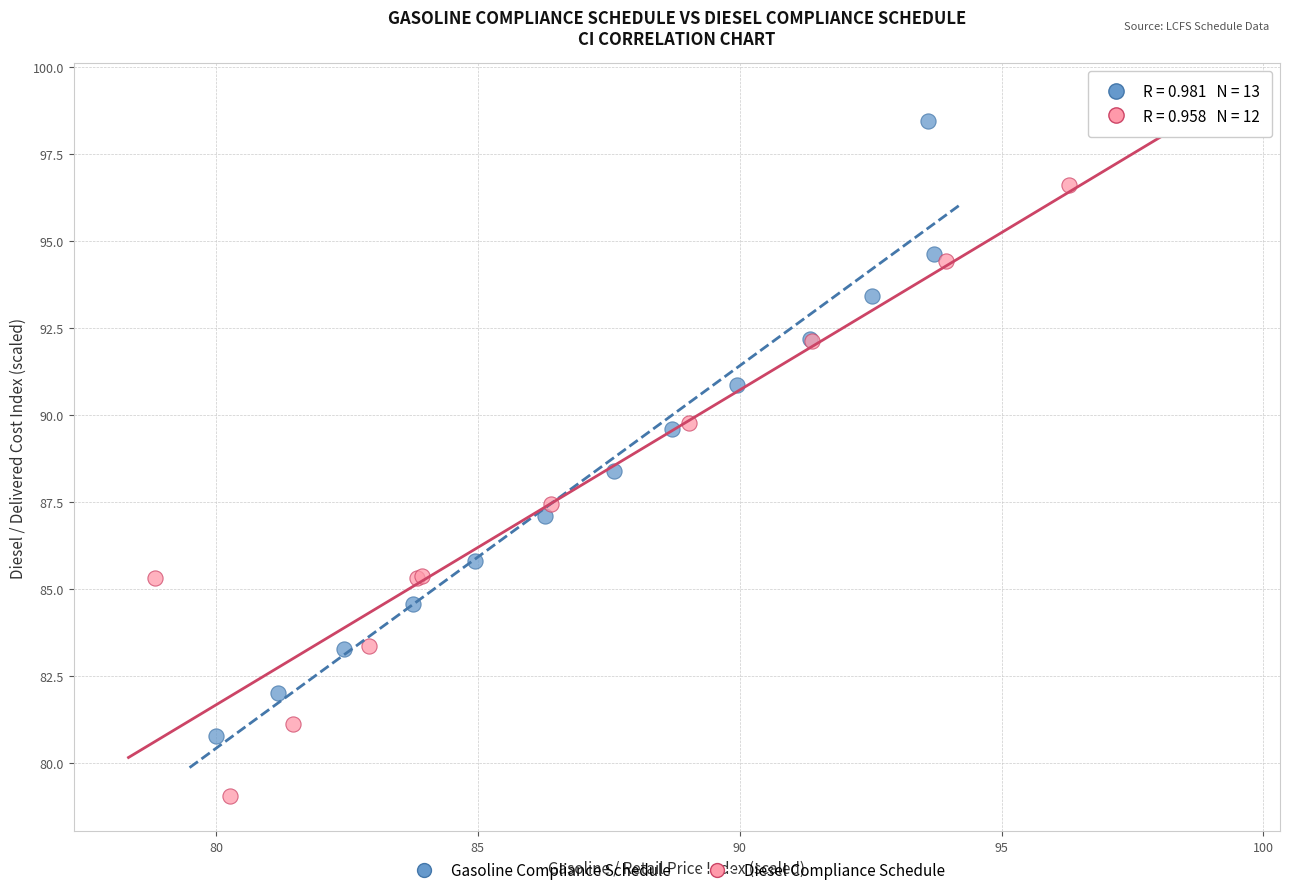

Which series reaches the minimum Y coordinate?

Diesel Compliance Schedule